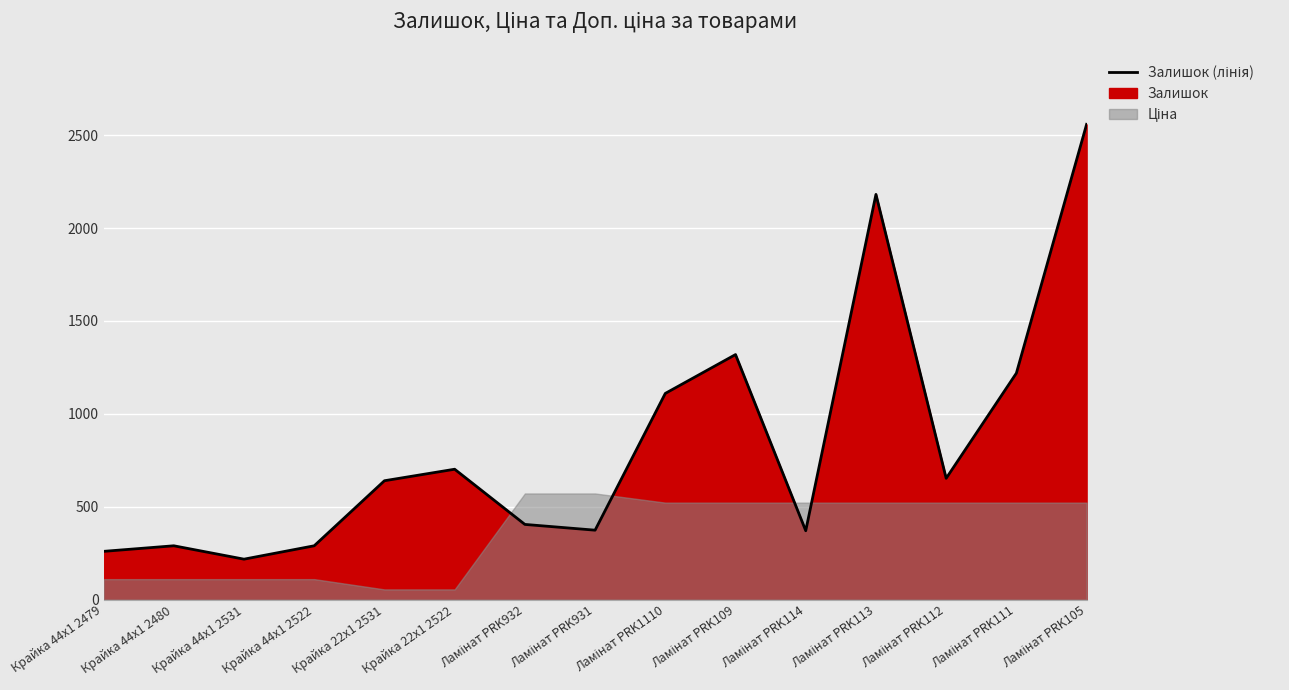

The chart shows a value of 101 at Ламінат PRK931. True or false?

False